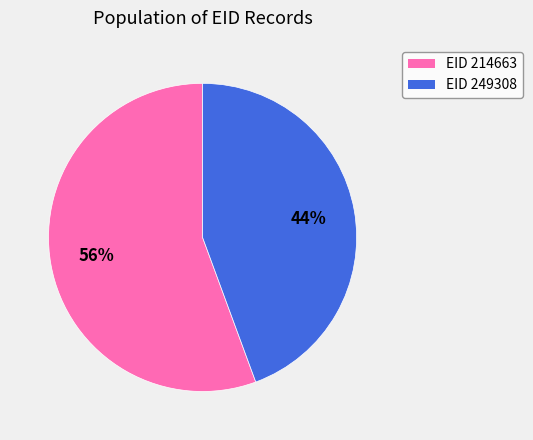

Is there any slice that represents more than half of the pie?

Yes